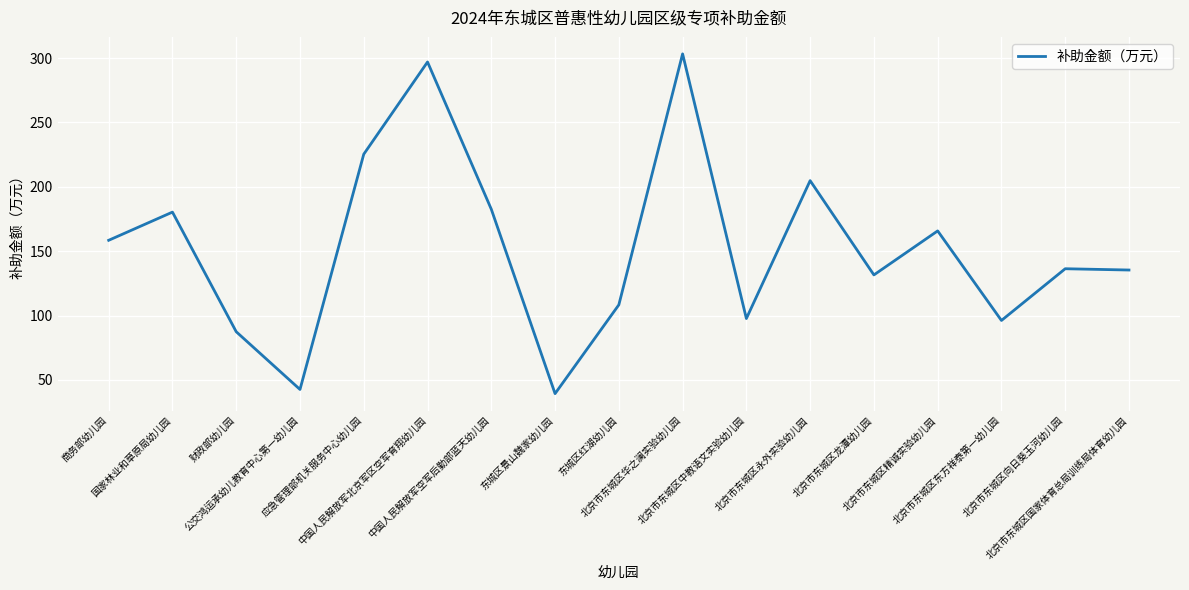

The chart shows a value of 324.0 at 国家林业和草原局幼儿园. True or false?

False